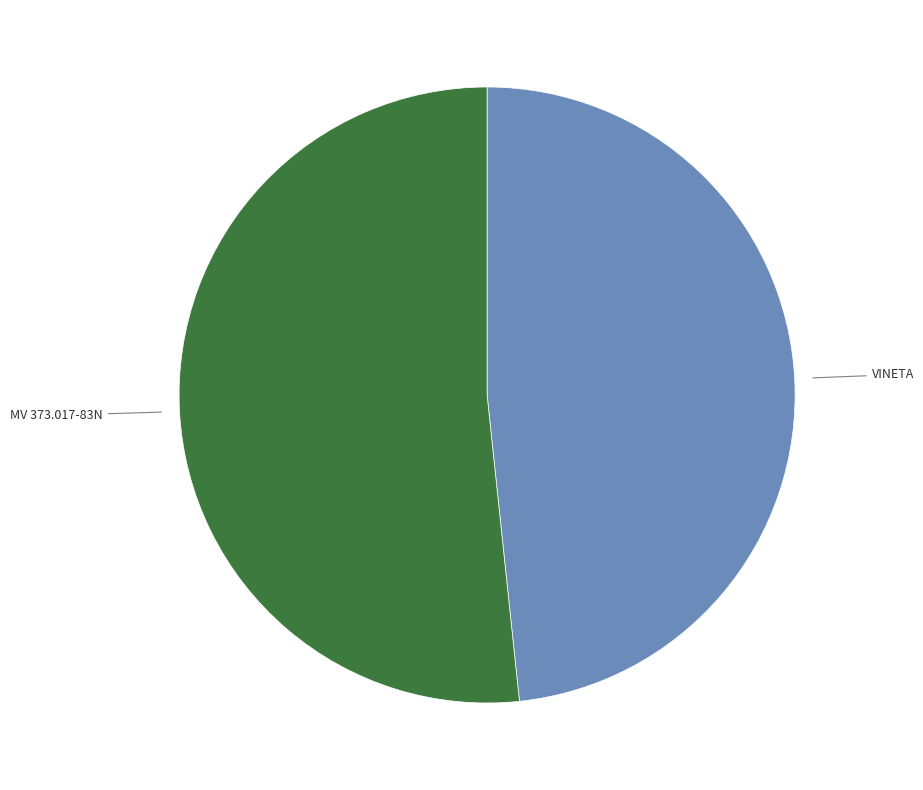

Count the number of slices in the pie.

2